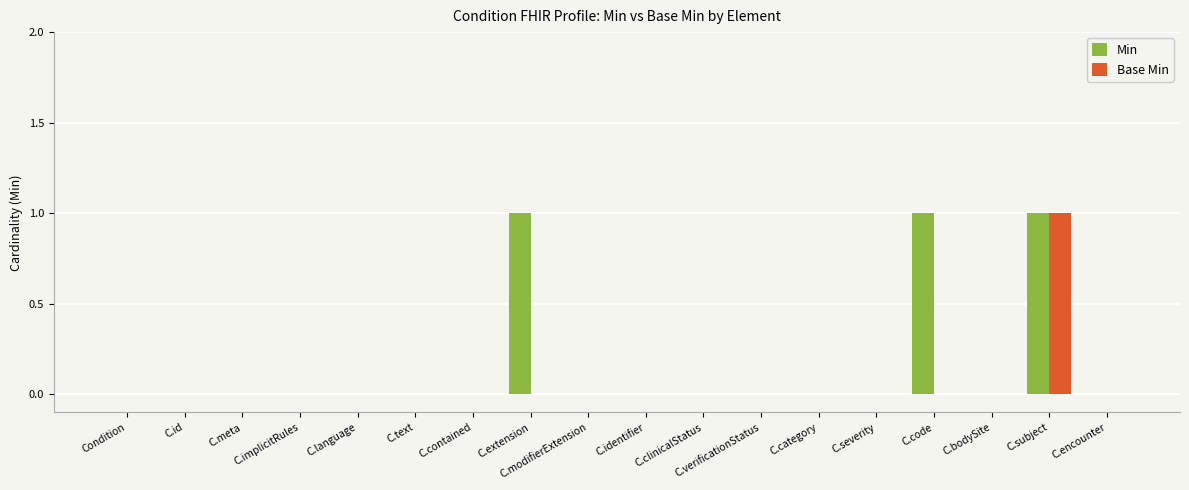

Which series has the largest total across all categories?

Min